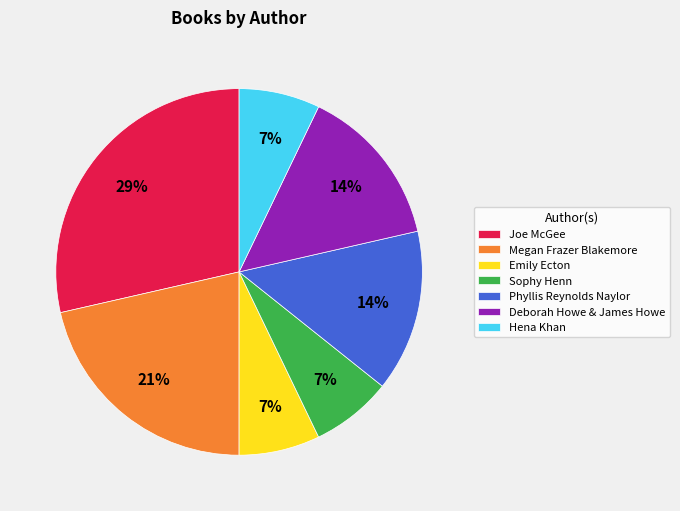

Which slice is the largest?

Joe McGee